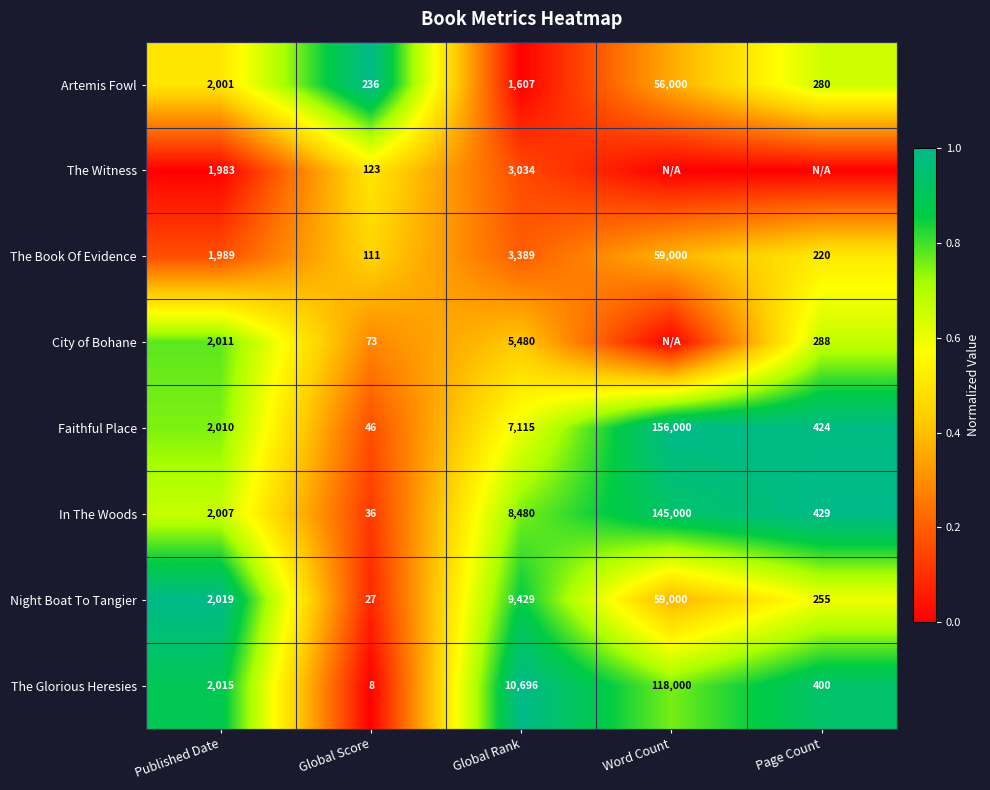

Is the value of City of Bohane at Published Date greater than the value of Night Boat To Tangier at Global Score?

Yes